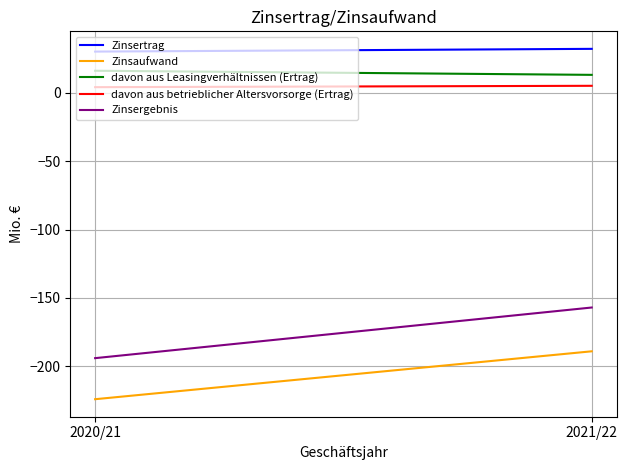

Reading left to right, extract all data points from this chart.

Zinsertrag: 30	32
Zinsaufwand: -224	-189
davon aus Leasingverhältnissen (Ertrag): 16	13
davon aus betrieblicher Altersvorsorge (Ertrag): 4	5
Zinsergebnis: -194	-157